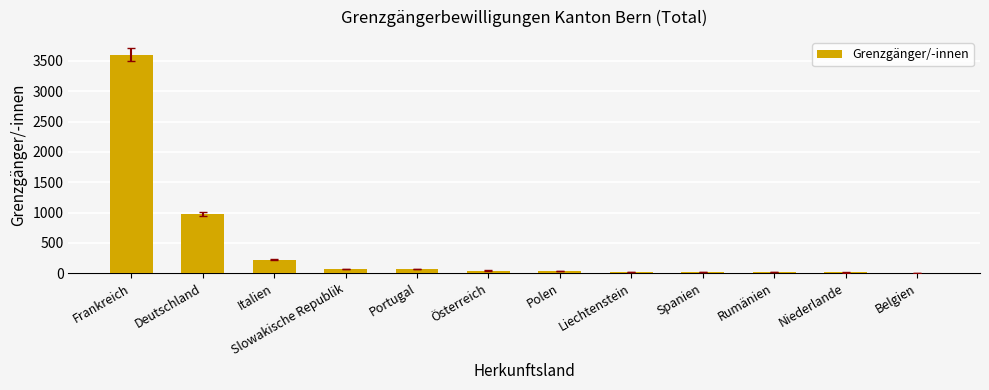

Between Belgien and Portugal, which is larger?

Portugal